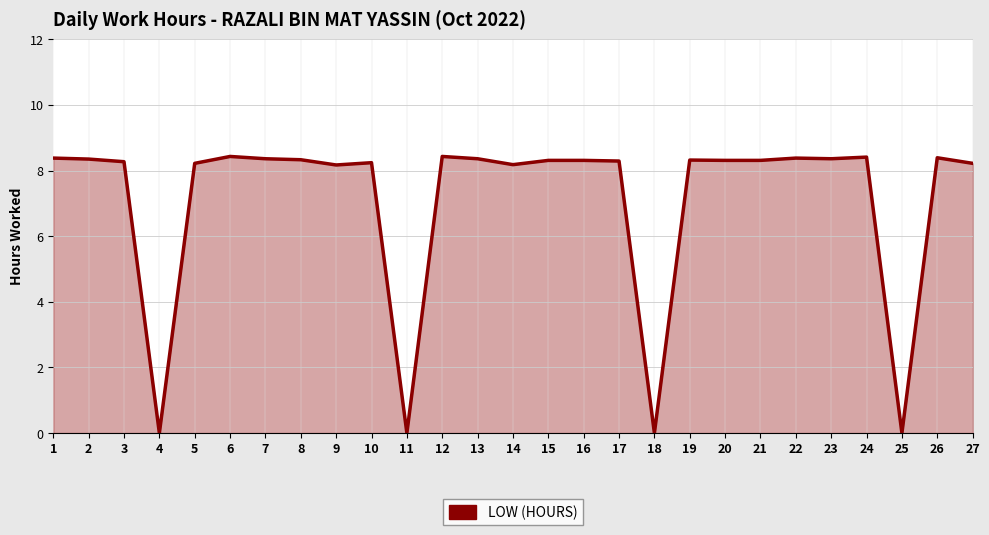

What is the change in value from 9 to 26?

+0.2